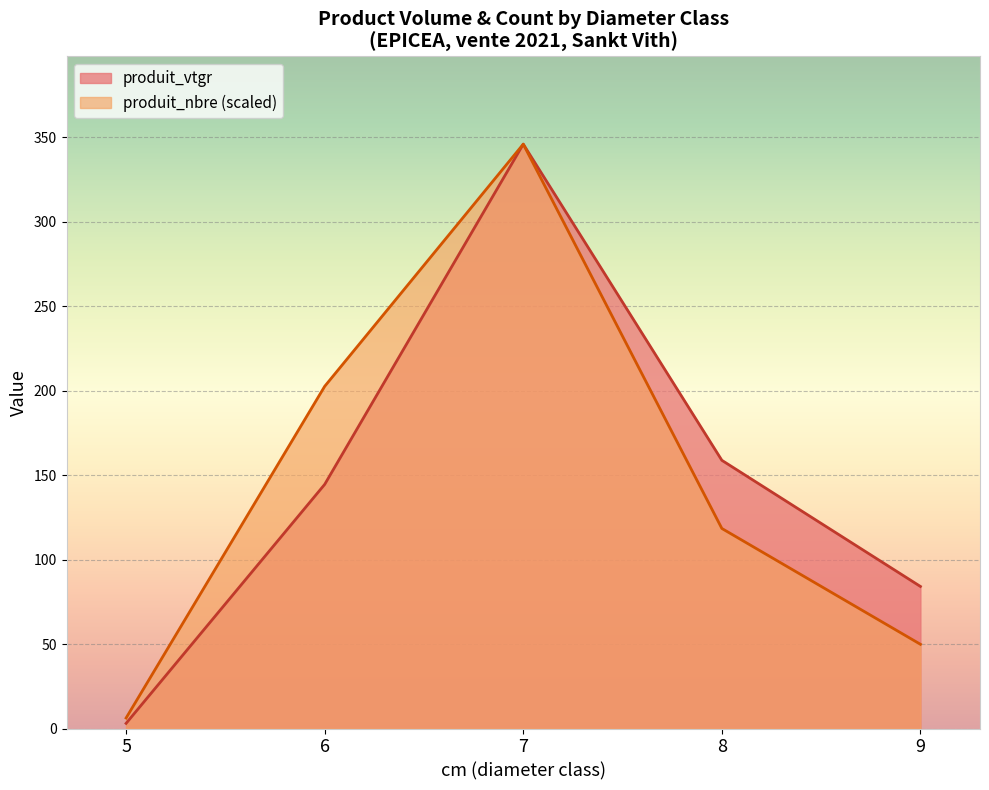

At which category is the sum across all series the highest?

7